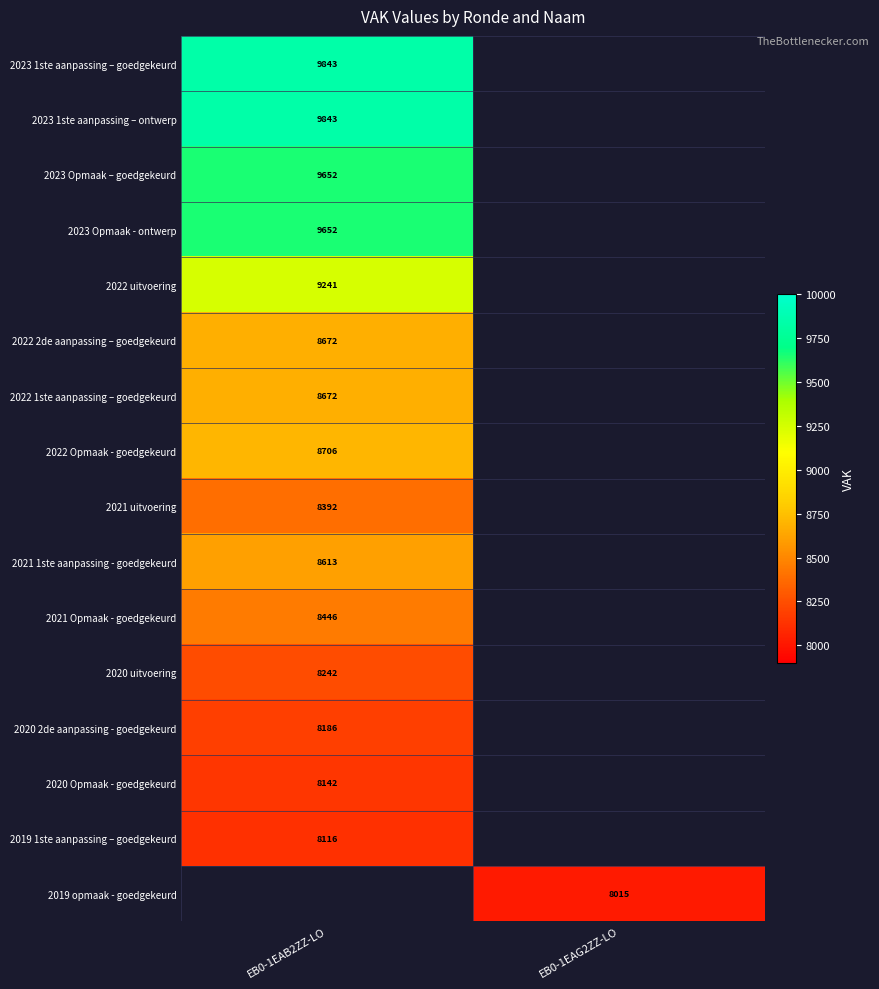

Count the number of data series in this chart.

16